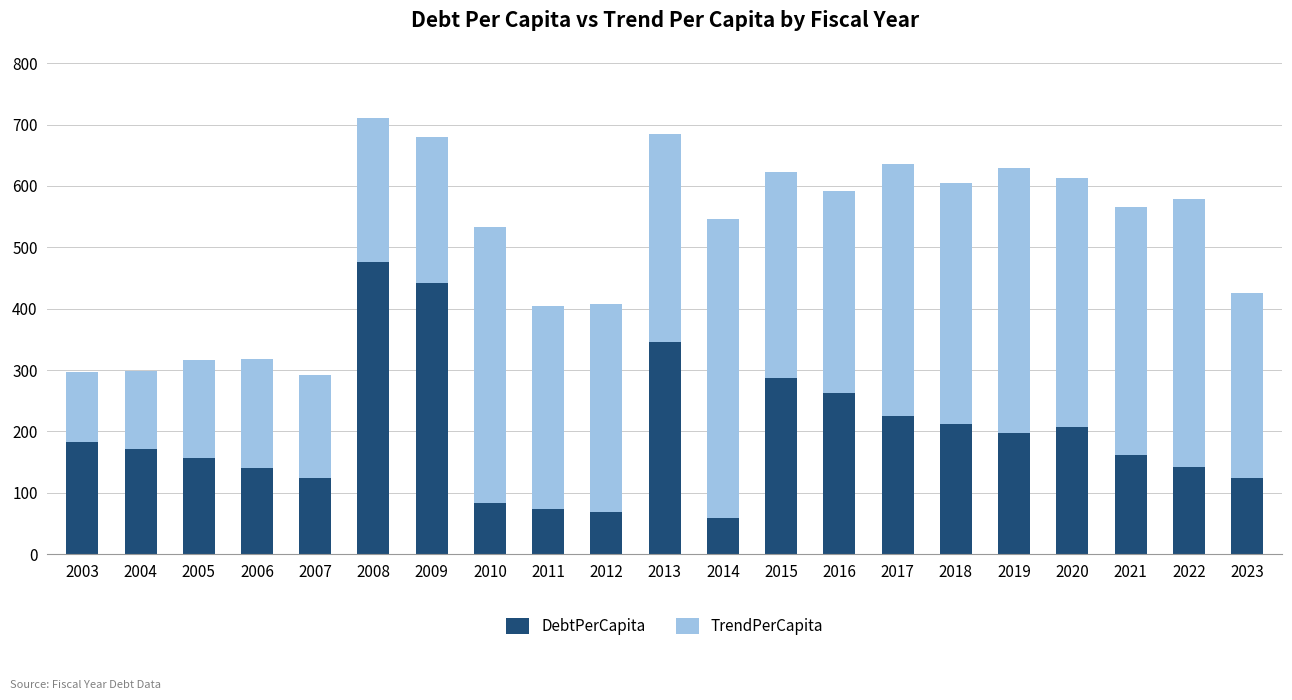

What is the total value across all series at 2020?

612.6